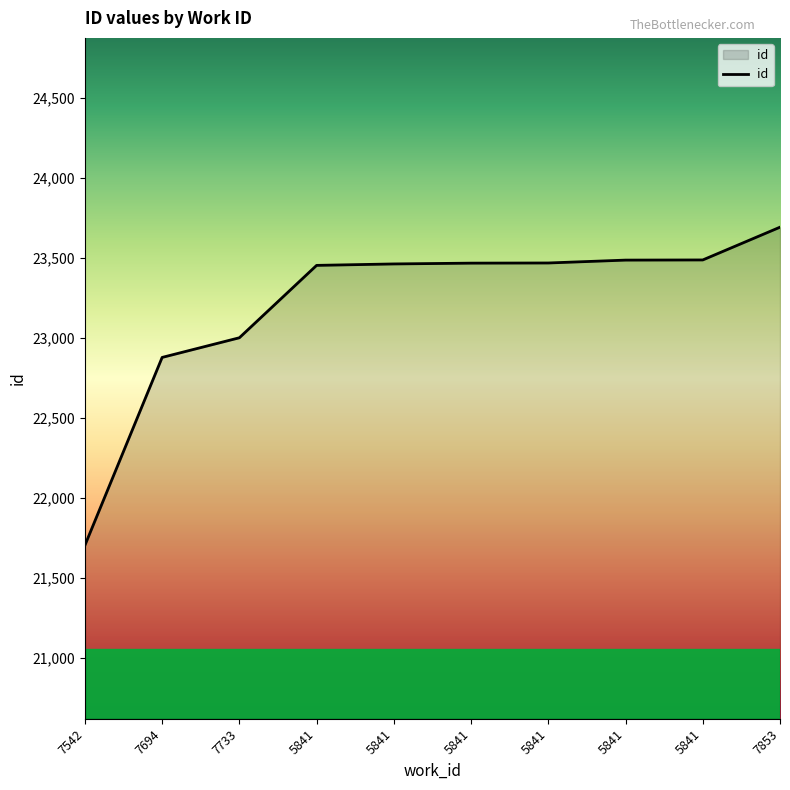

How many lines are shown in the chart?

1